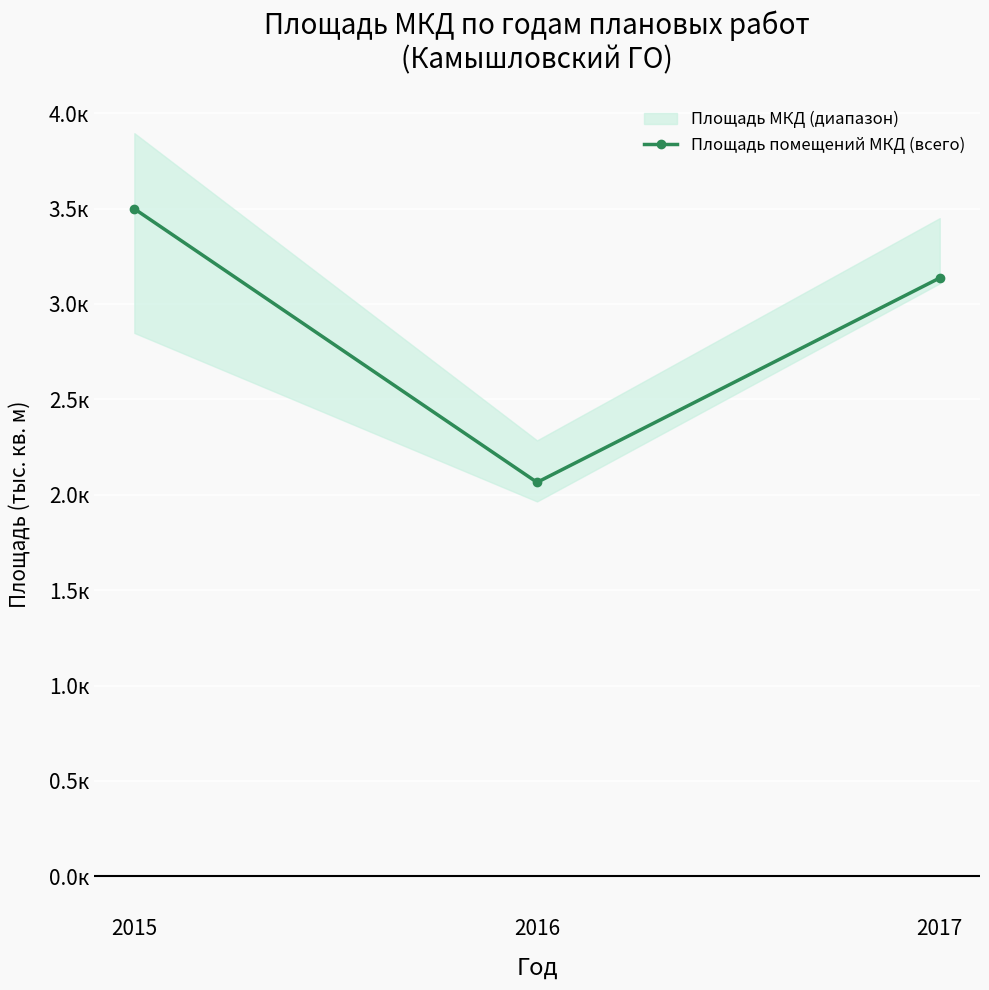

What is the change in value from 2015 to 2017?

-0.4